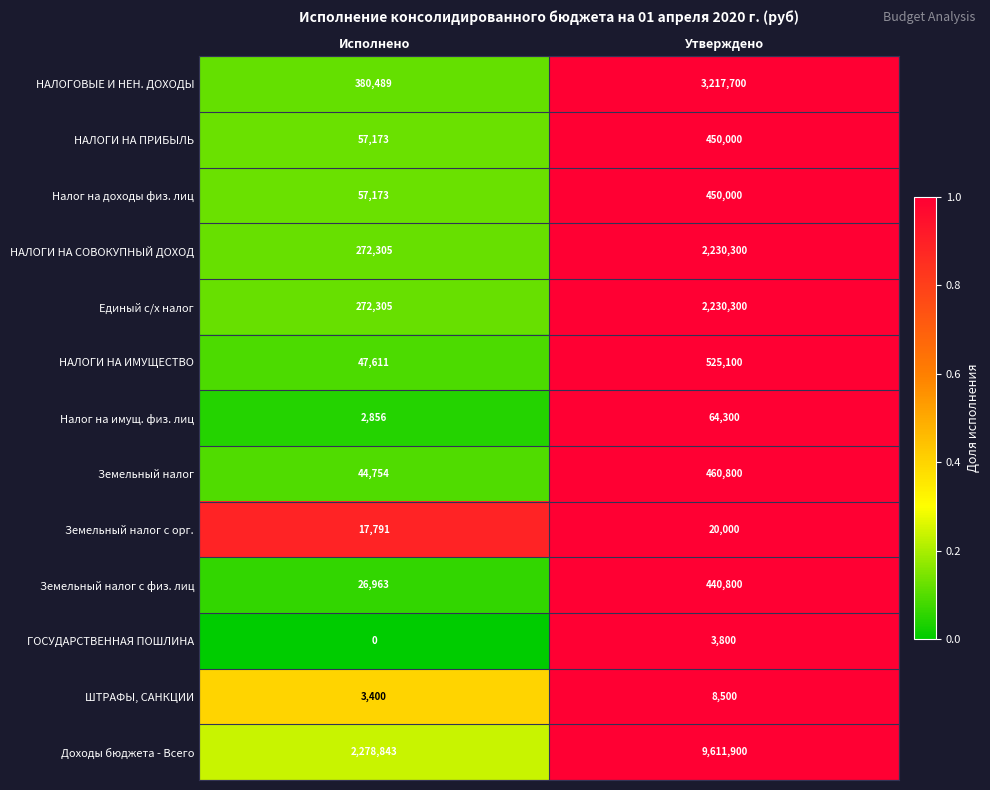

What is the sum of the Земельный налог с орг. values at Исполнено and Утверждено?

37791